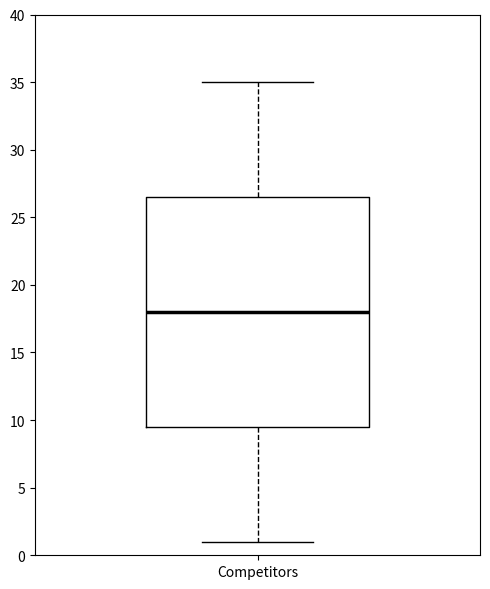

Read this box plot against the y-axis: the position of the median line, the range covered by the box, and the ends of both whiskers. The values are not printed on the chart, so give them approximately, as read against the axis.

median 18.0, box 9.5 to 26.5, whiskers 1.0 to 35.0